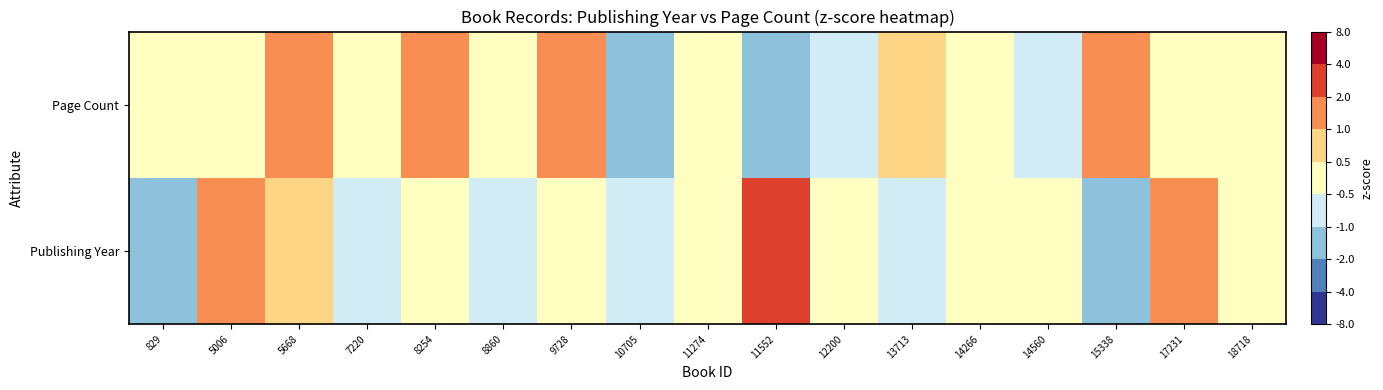

At 9728, list the series in order from largest to smallest.

Page Count, Publishing Year